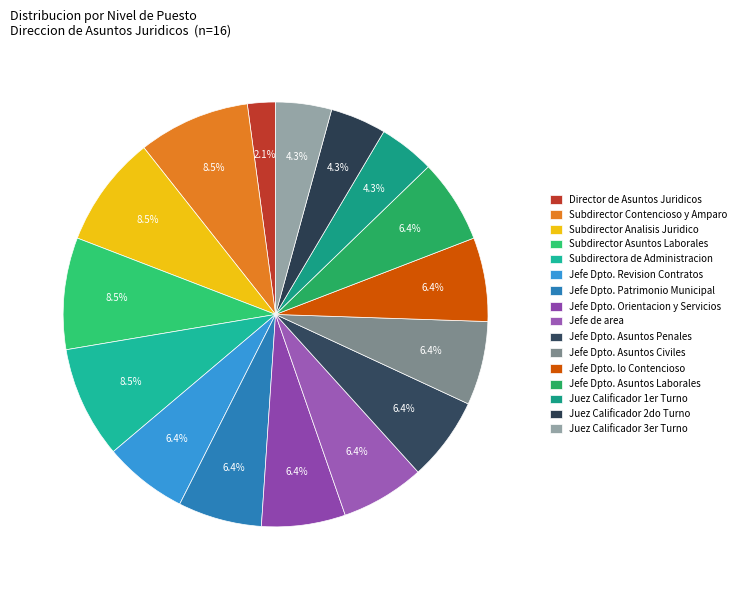

Does any single category account for the majority?

No